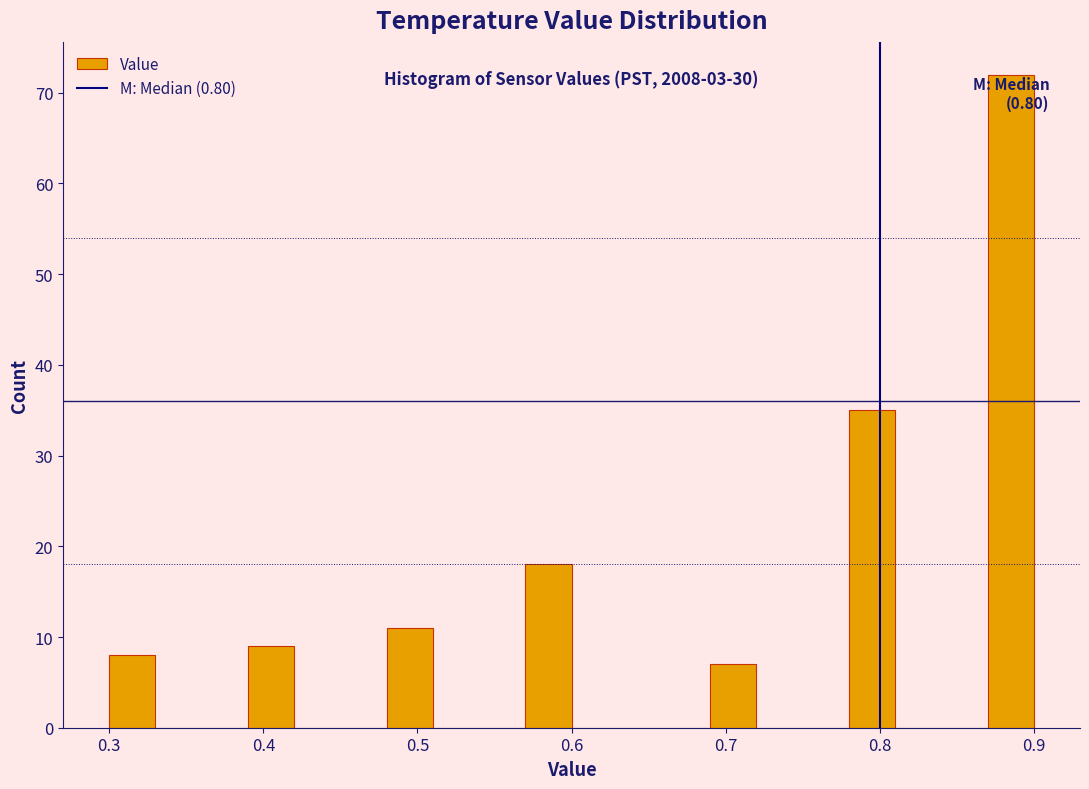

Read against the x-axis, roughly where is the centre of the tallest bar?

0.89